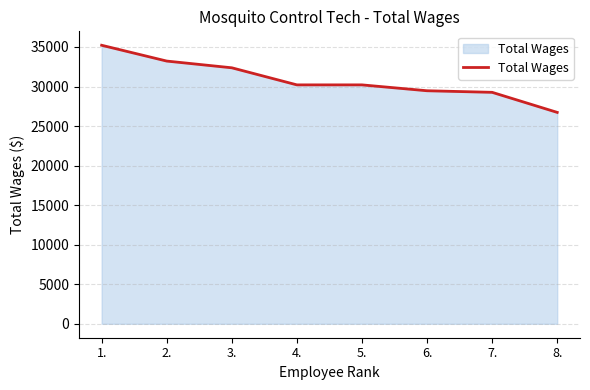

How many distinct data groups are displayed?

1